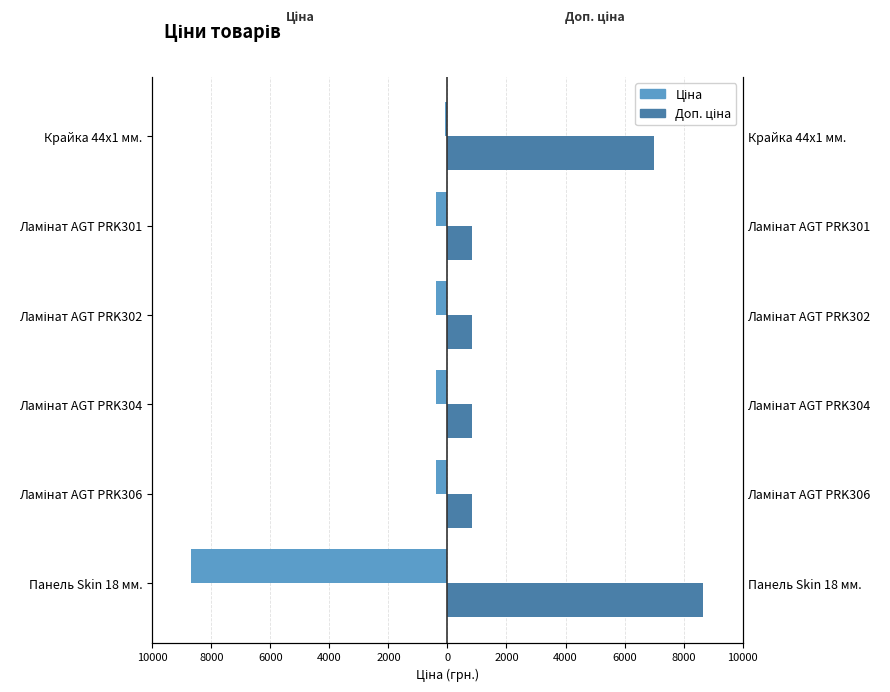

The value of Ціна at Ламінат AGT PRK302 is -386.9. True or false?

True